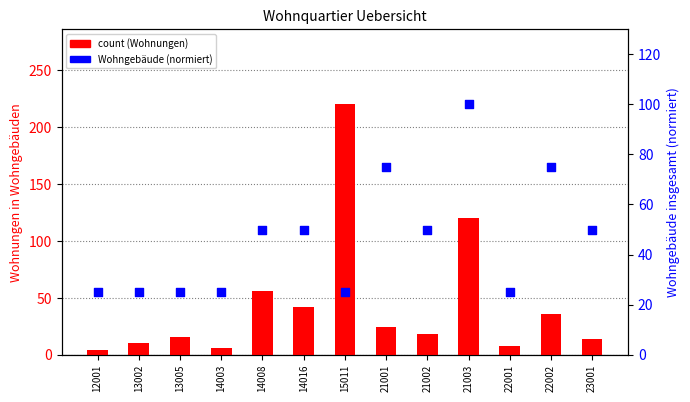

At which category is the sum across all series the highest?

15011